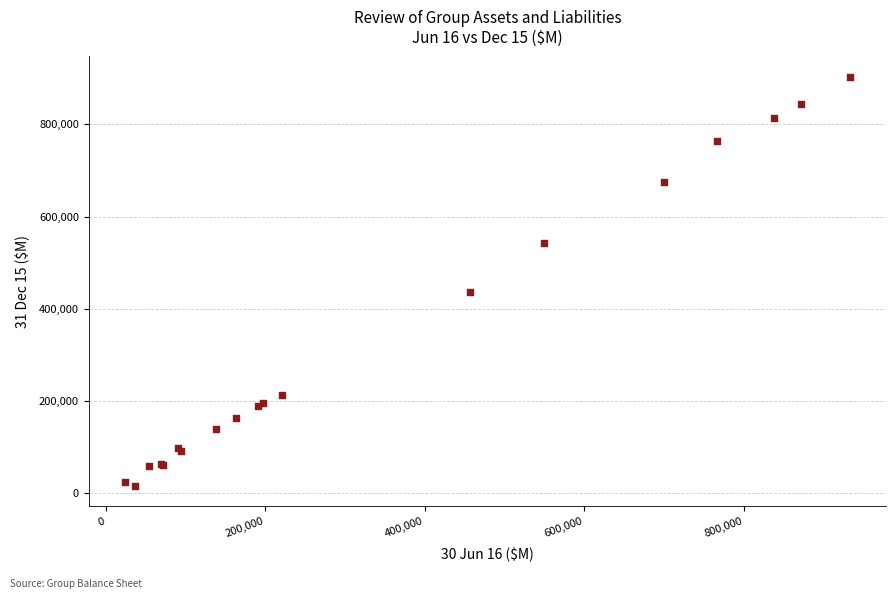

What Y value in the scatter plot is closest to 459321?

437176